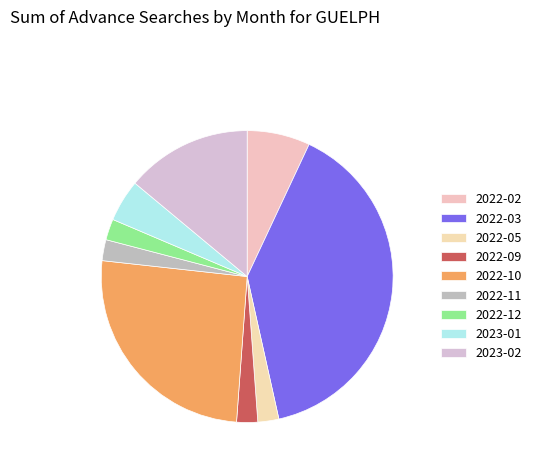

What percentage is the 2022-05 slice, to the nearest percent?

2%